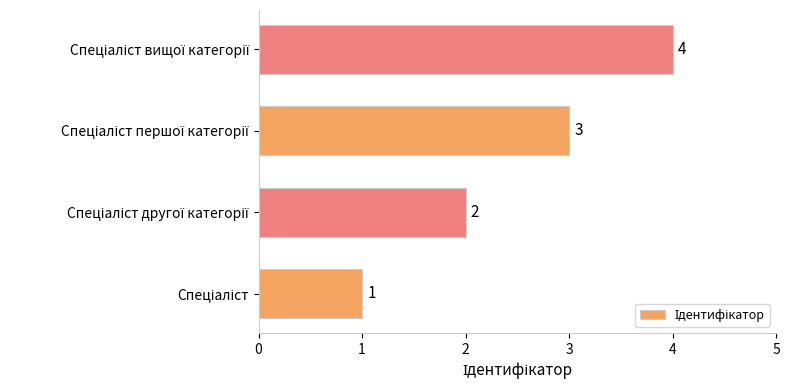

What is the sum of all values?

10